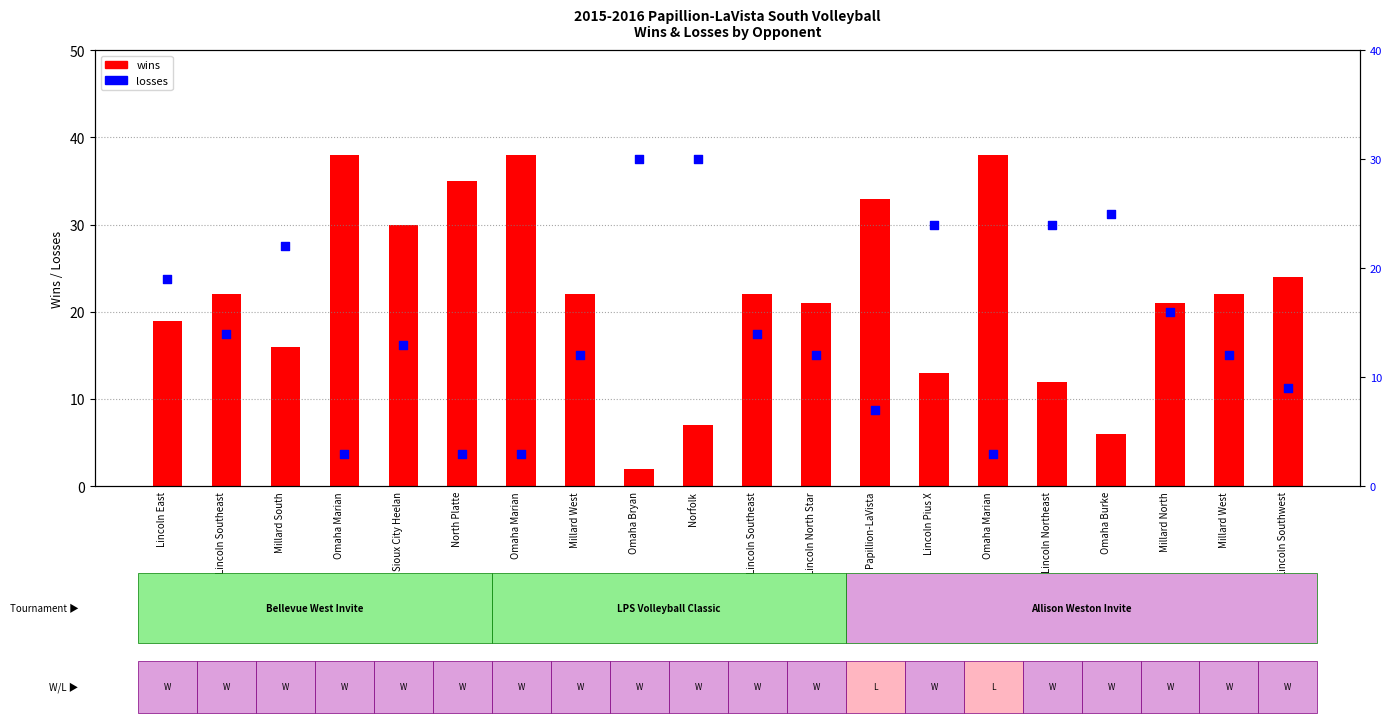

Which series contains the highest Y value?

wins